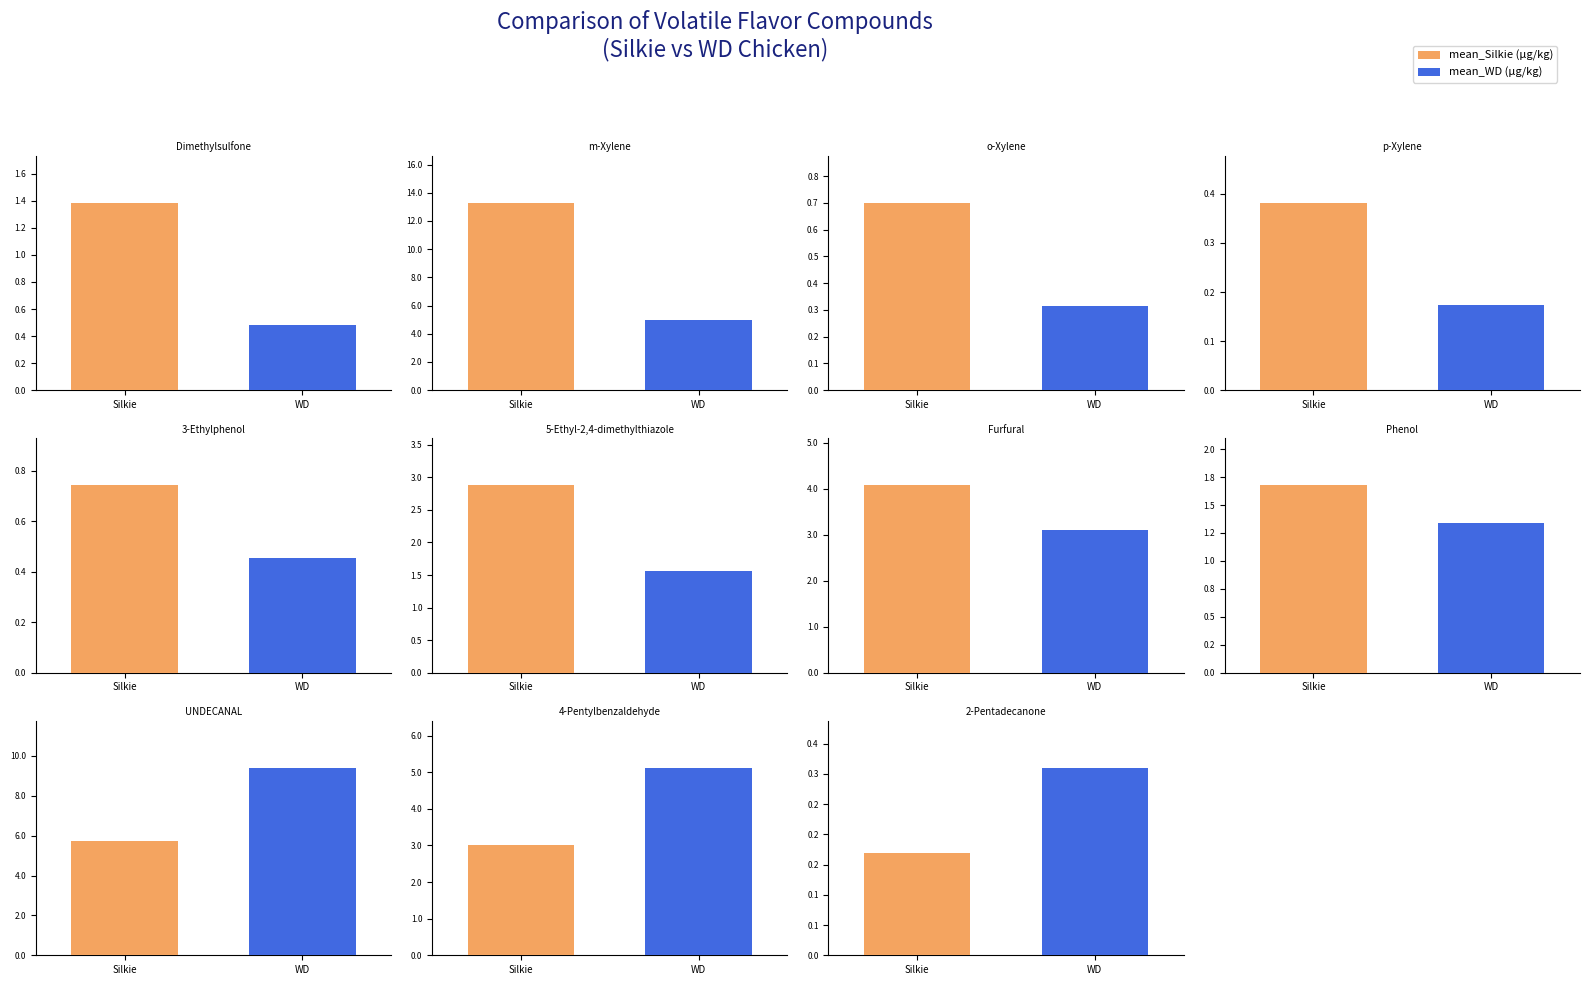

At which label does mean_Silkie first exceed 1?

Dimethylsulfone